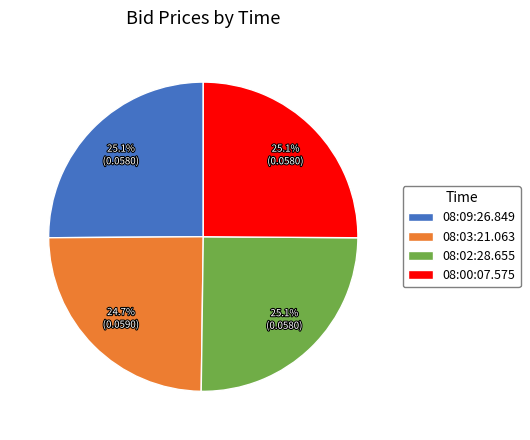

Count the number of slices in the pie.

4